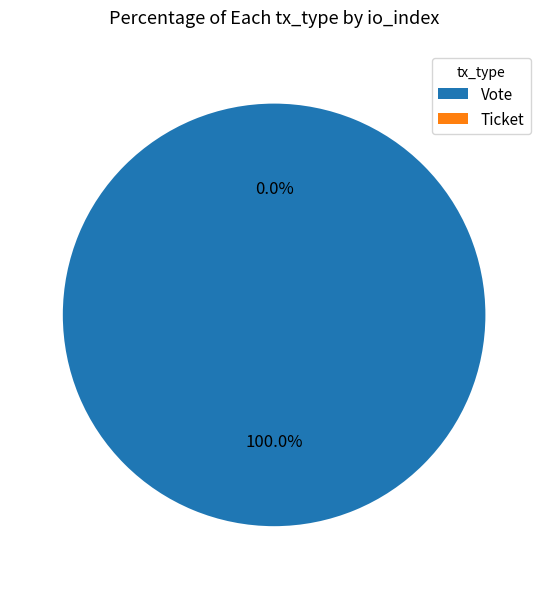

Count the number of slices in the pie.

2